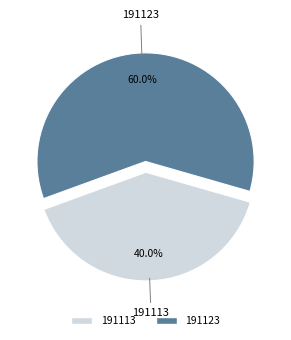

To the nearest percent, what is the combined percentage of 191123 and 191113?

100%